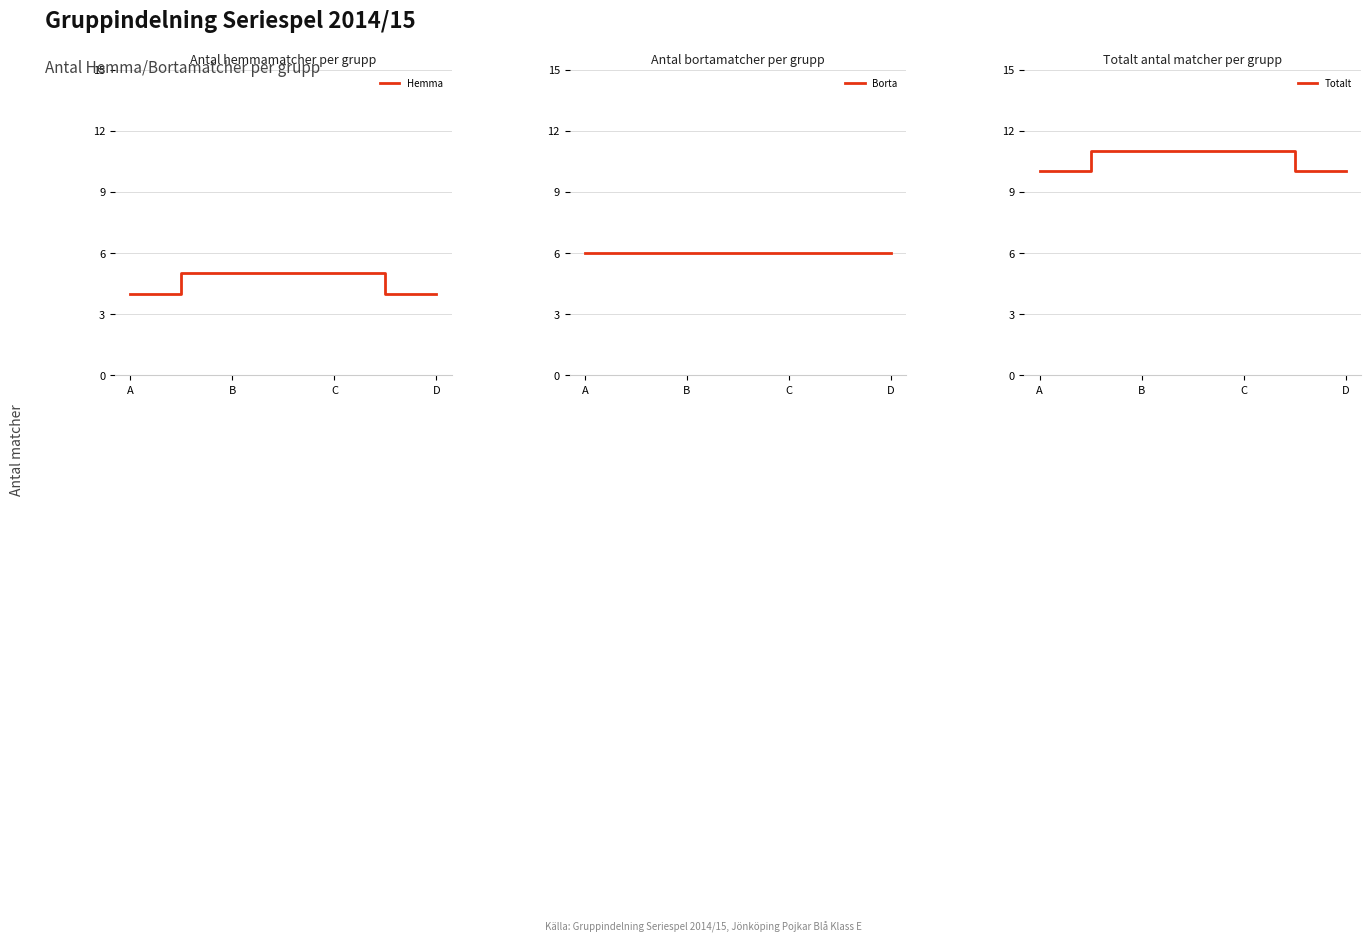

What is the average value of the Hemma series?

4